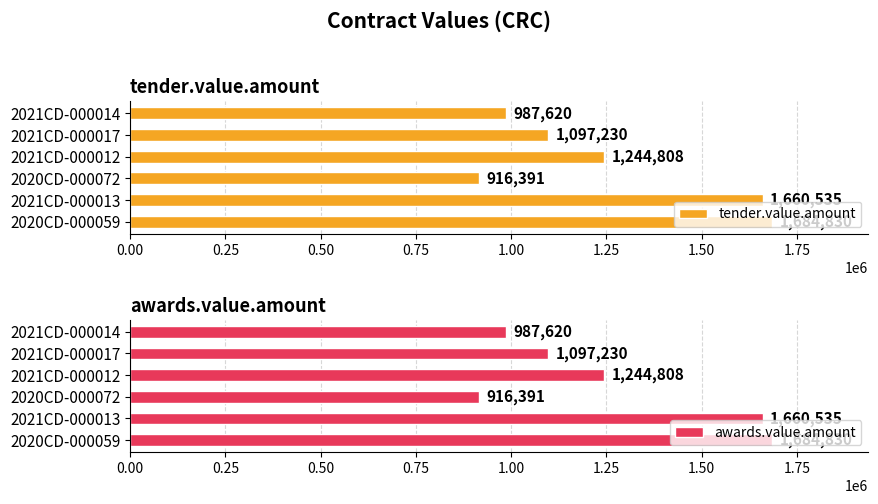

True or false: tender.value.amount has a value of 987620.0 at 2021CD-000014.

True